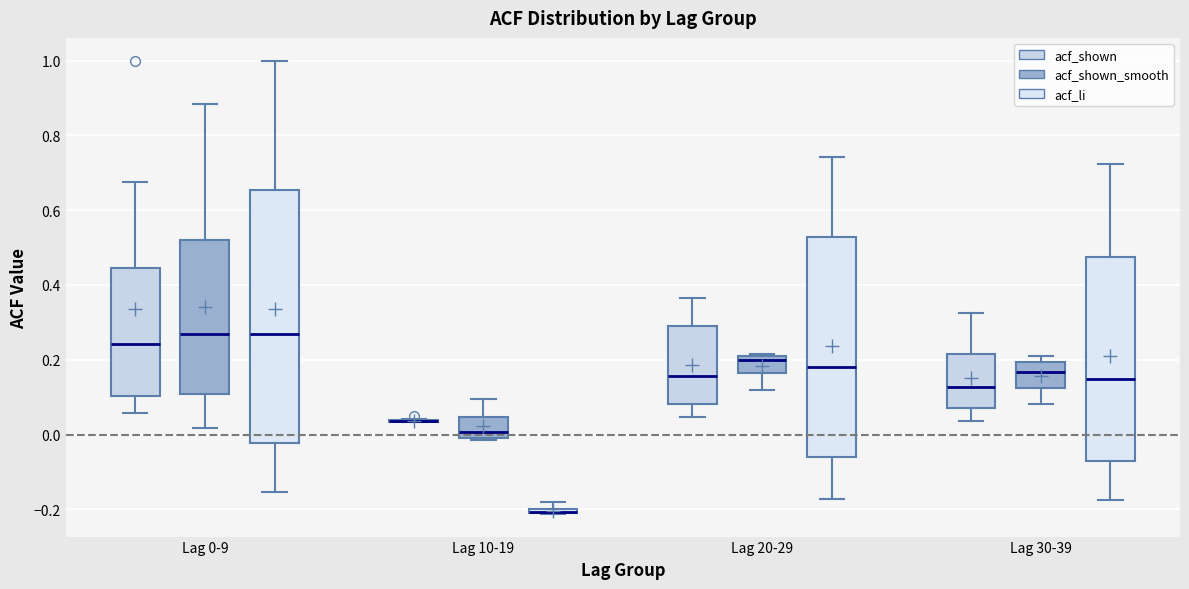

Where does the median line of the box for Lag 0-9 (acf_shown_smooth) sit on the y-axis? The values are not printed on the chart, so give them approximately, as read against the axis.

0.26